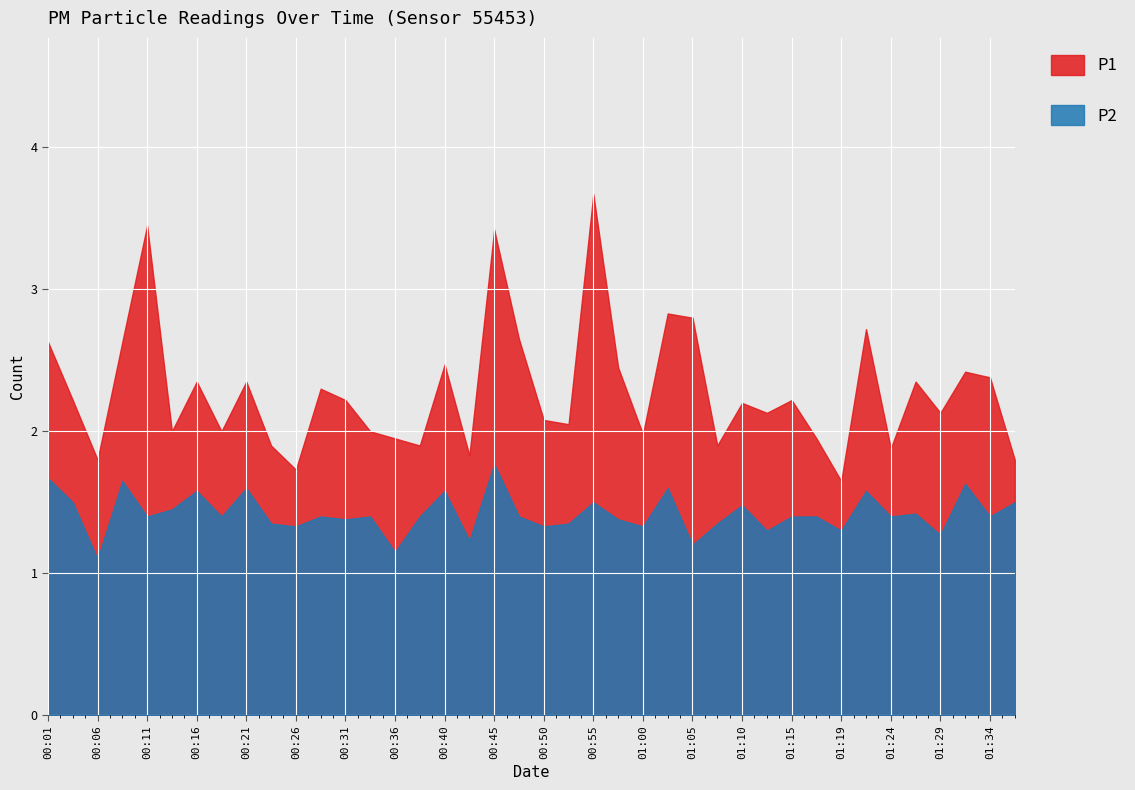

What is the sum of all P2 values?

56.9